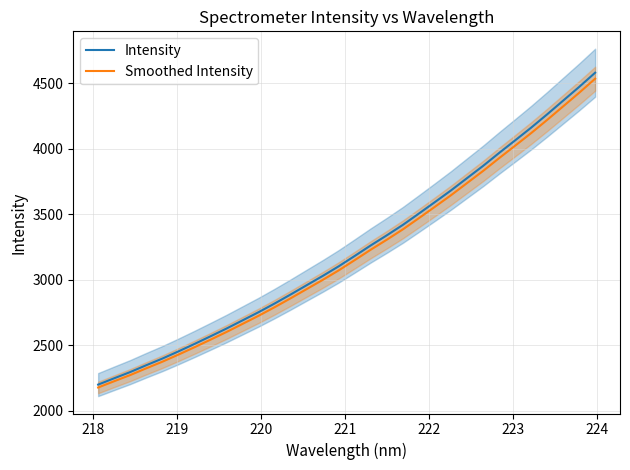

At how many categories does at least one series exceed 2328?

29